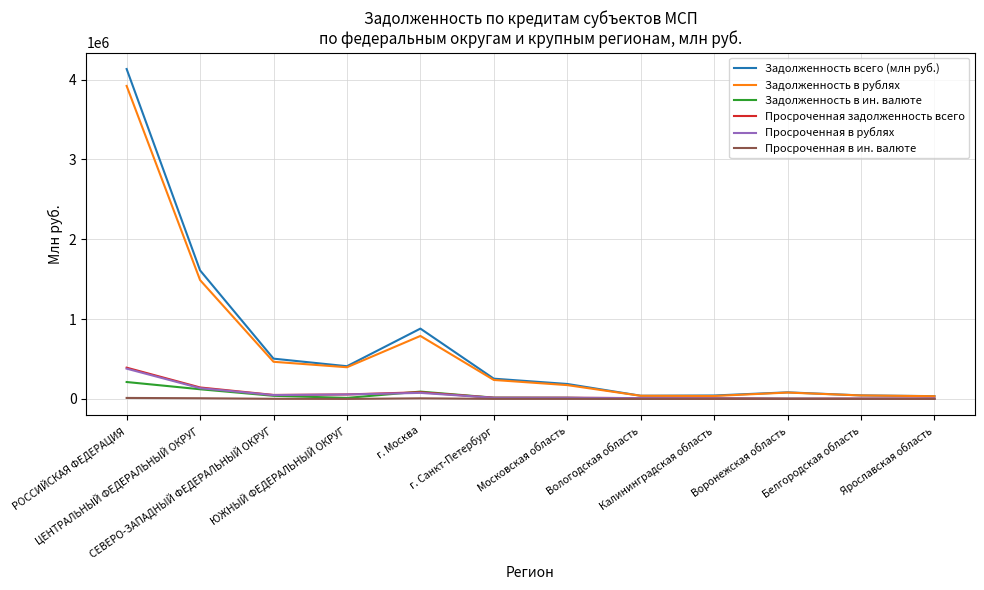

What is the maximum value shown in the chart?

4132826